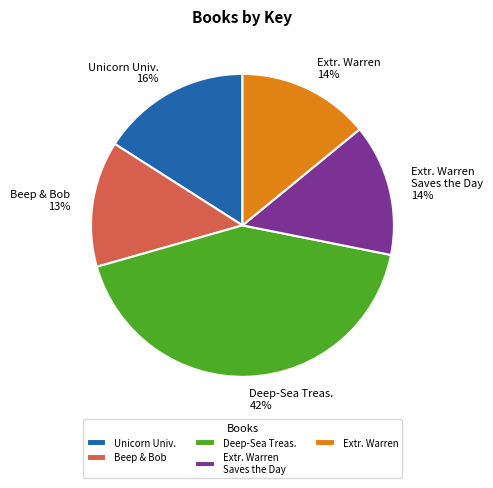

What is the ratio of the value at Unicorn Univ. to the value at Beep & Bob?

1.2